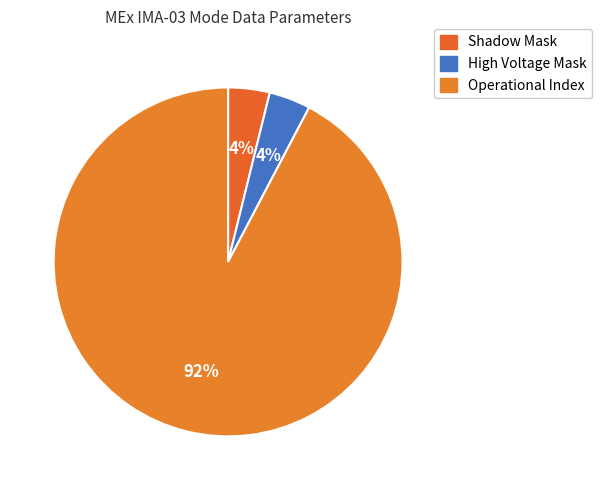

How many segments does this pie chart have?

3